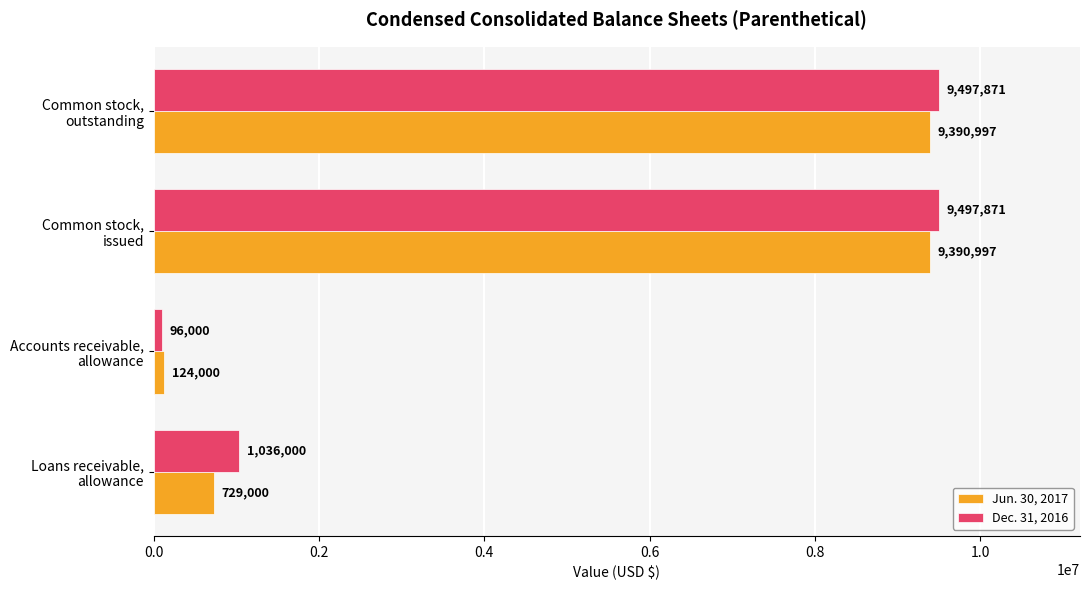

What is the difference between the maximum and minimum values in the Dec. 31, 2016 series?

9401871